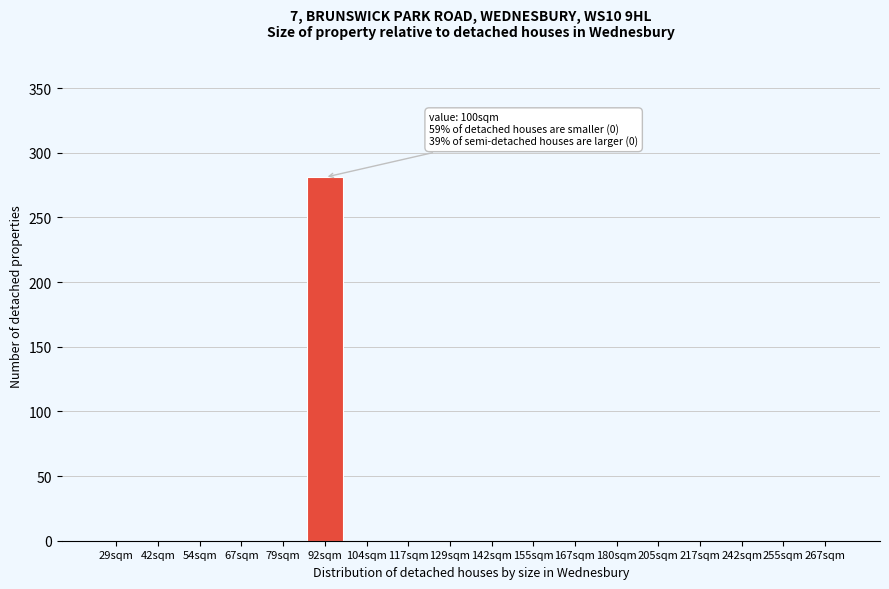

Reading right to left, what are all the values shown in this chart?

267sqm=0	255sqm=0	242sqm=0	217sqm=0	205sqm=0	180sqm=0	167sqm=0	155sqm=0	142sqm=0	129sqm=0	117sqm=0	104sqm=0	92sqm=281	79sqm=0	67sqm=0	54sqm=0	42sqm=0	29sqm=0